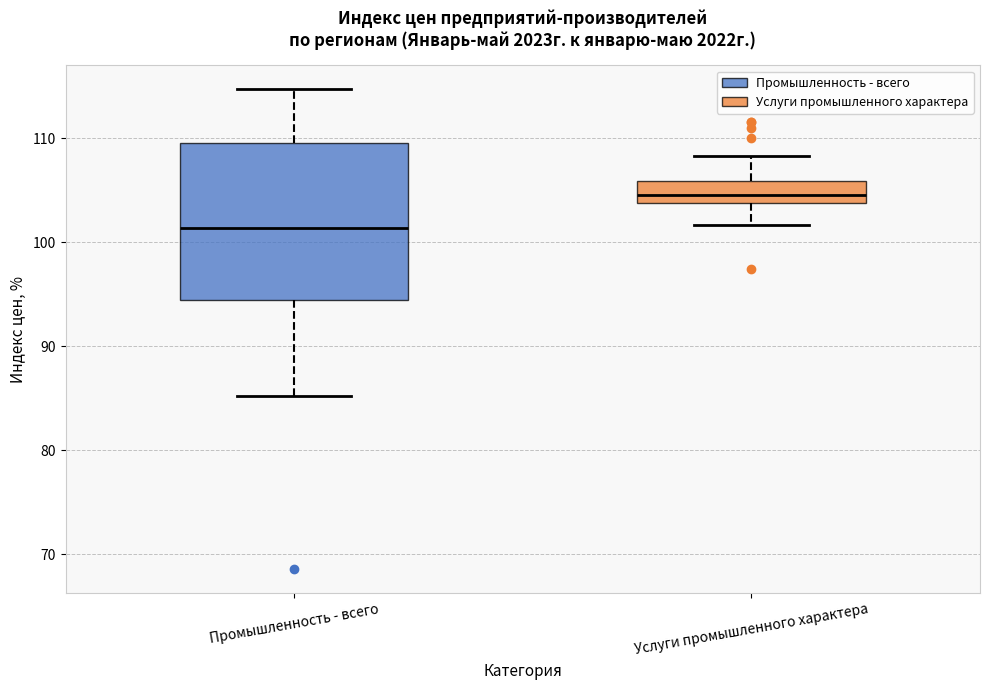

Reading left to right, read every box against the y-axis: the position of its median line, the range the box covers, and the ends of its whiskers. The values are not printed on the chart, so give them approximately, as read against the axis.

Промышленность - всего: median 101, box 94 to 110, whiskers 85 to 115
Услуги промышленного характера: median 105, box 104 to 106, whiskers 102 to 108